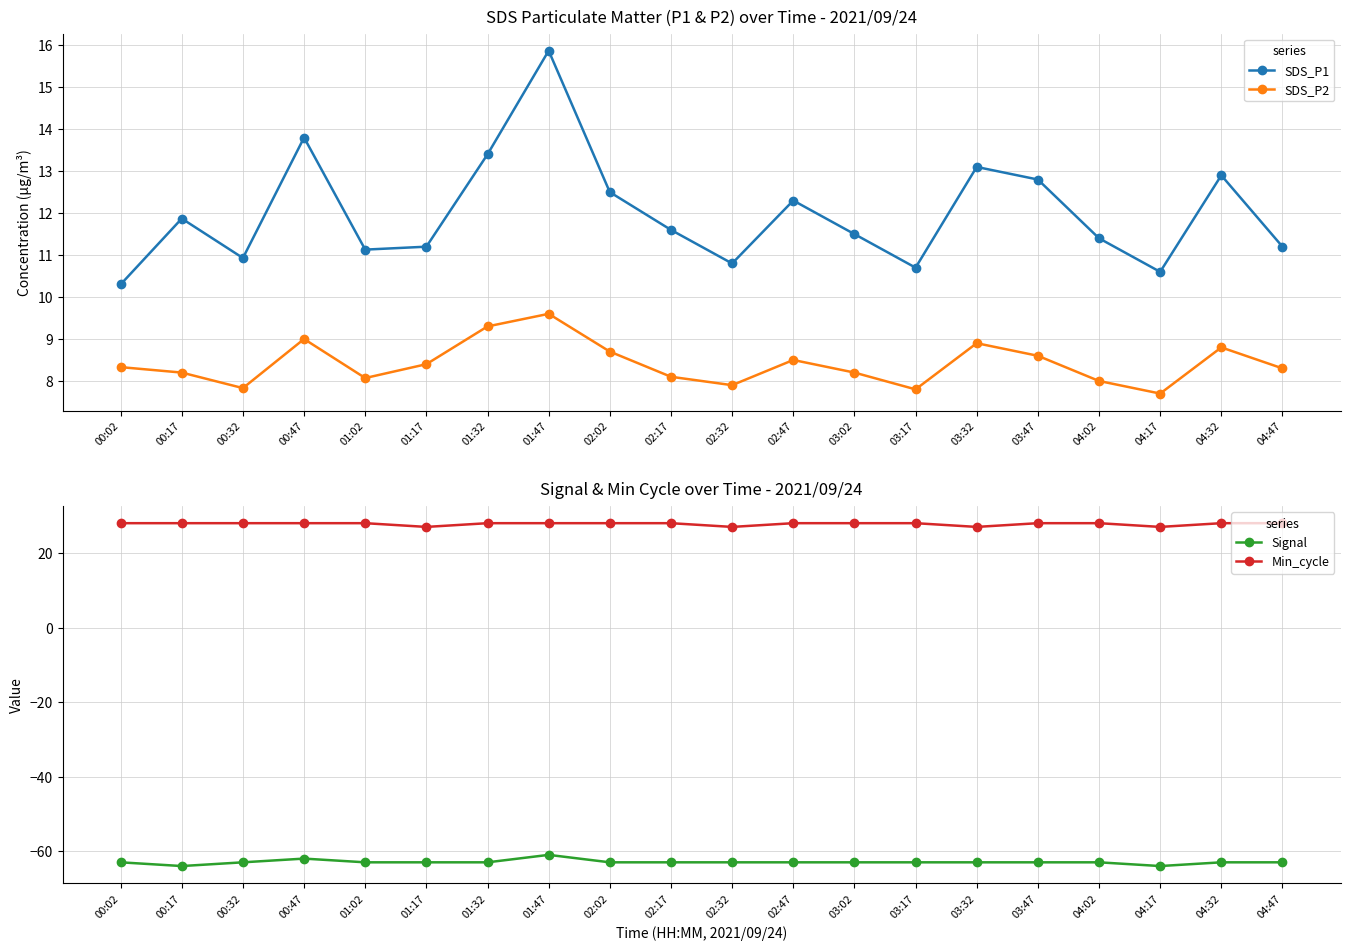

List the labels in order of Min_cycle value, smallest first.

01:17, 02:32, 03:32, 04:17, 00:02, 00:17, 00:32, 00:47, 01:02, 01:32, 01:47, 02:02, 02:17, 02:47, 03:02, 03:17, 03:47, 04:02, 04:32, 04:47